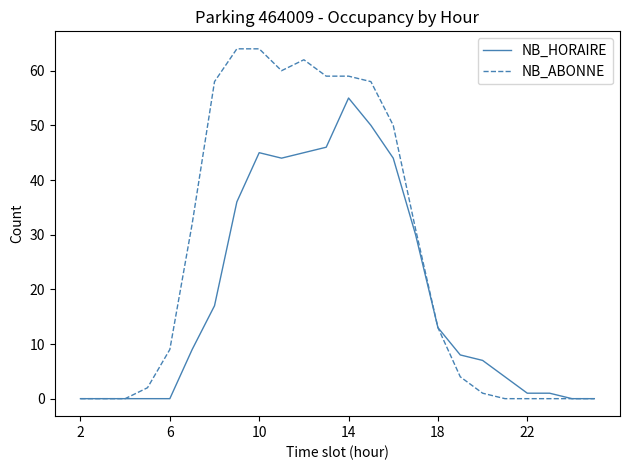

Which series has the largest total across all categories?

NB_ABONNE